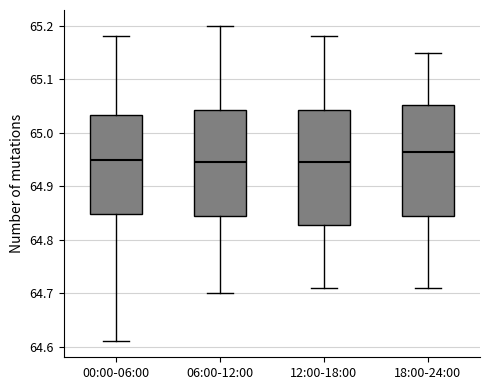

Reading left to right, read every box against the y-axis: the position of its median line, the range the box covers, and the ends of its whiskers. The values are not printed on the chart, so give them approximately, as read against the axis.

00:00-06:00: median 64.95, box 64.85 to 65.03, whiskers 64.61 to 65.18
06:00-12:00: median 64.95, box 64.85 to 65.04, whiskers 64.70 to 65.20
12:00-18:00: median 64.95, box 64.83 to 65.04, whiskers 64.71 to 65.18
18:00-24:00: median 64.97, box 64.85 to 65.05, whiskers 64.71 to 65.15